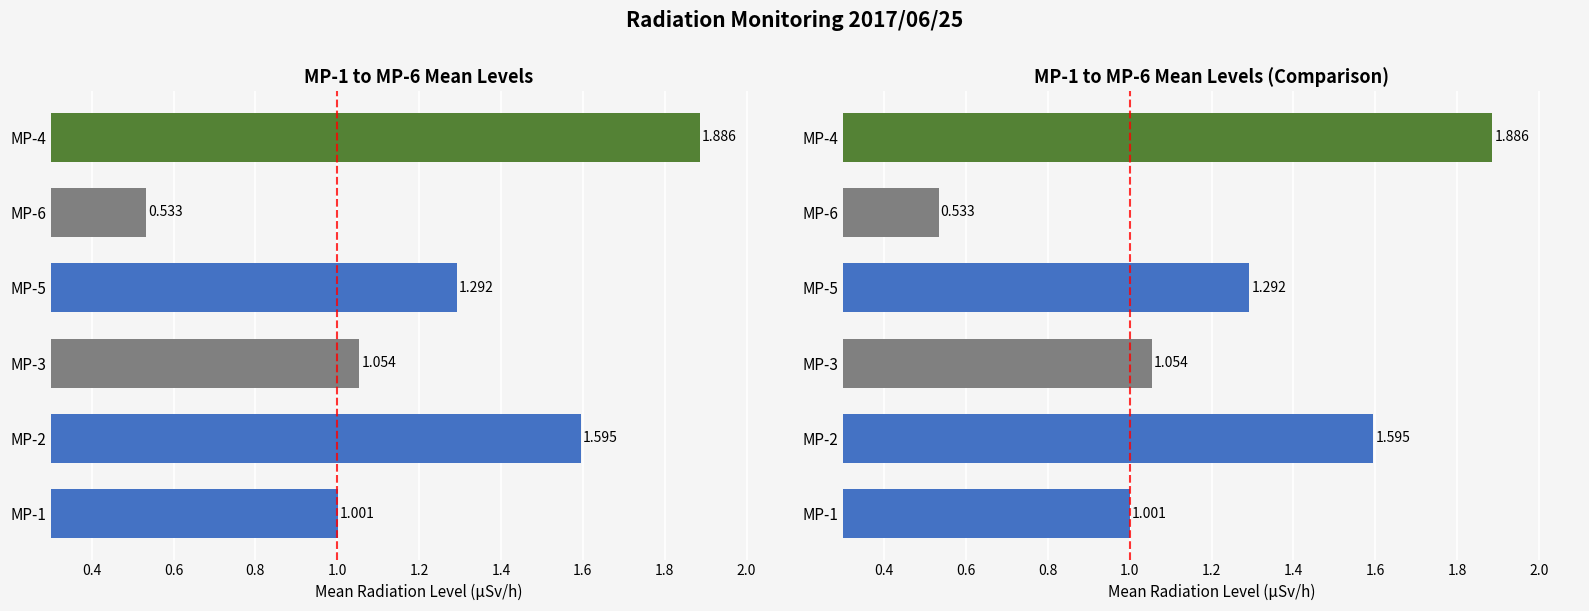

What is the spread (max minus min) of values at 01:00?

1.4